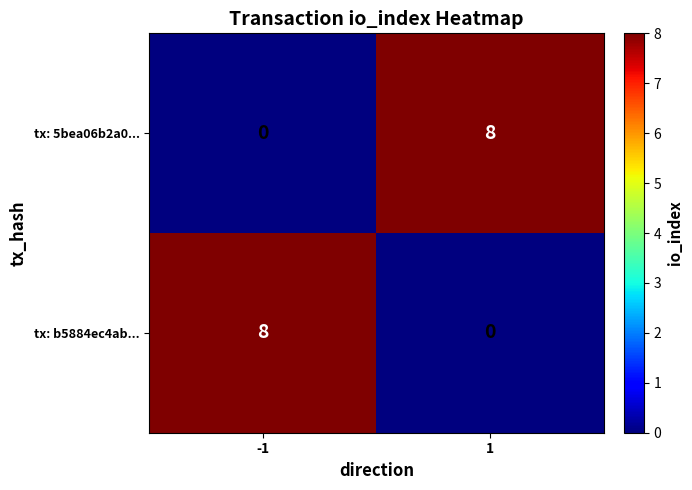

What is the difference between the maximum and minimum values in the tx: 5bea06b2a0... series?

8